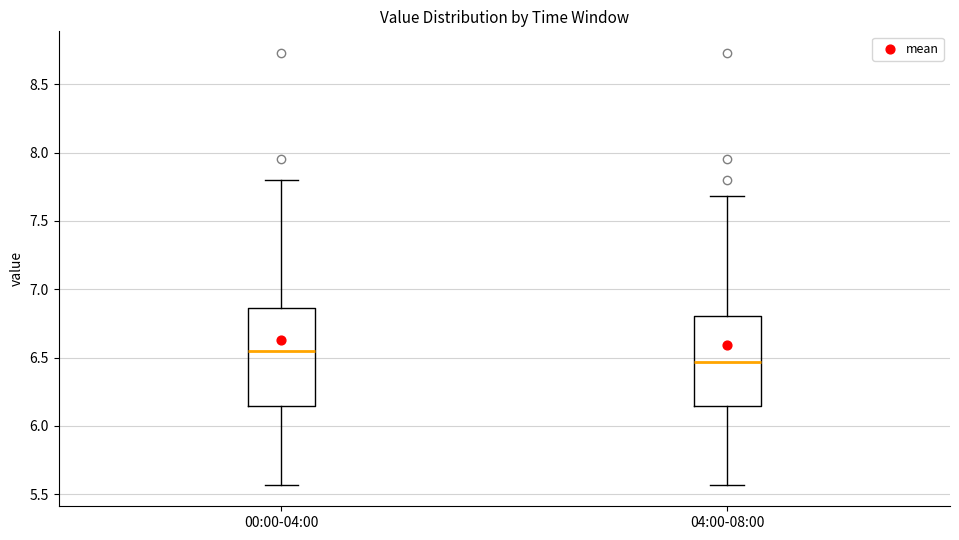

Which box has the highest median line?

00:00-04:00